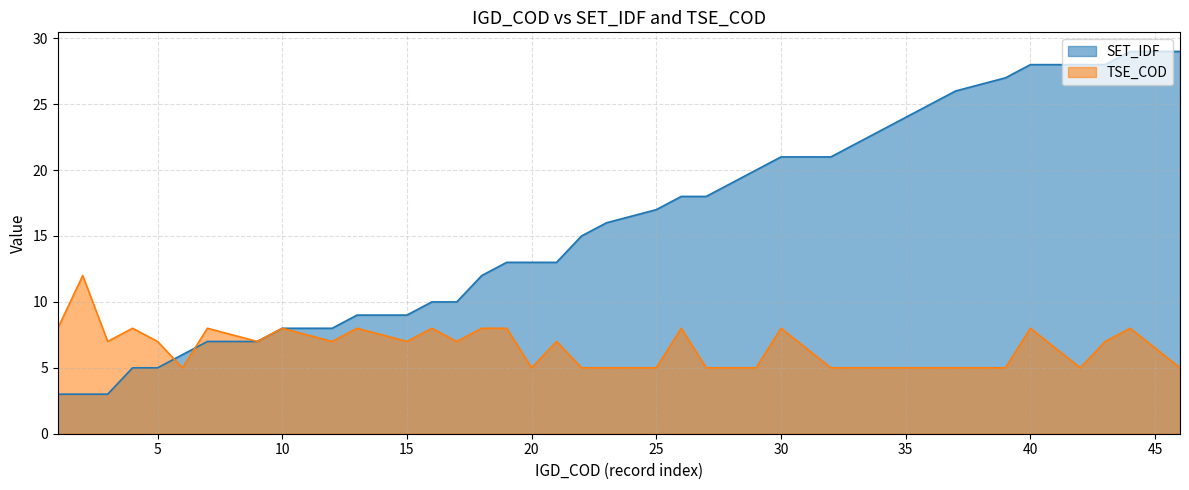

Between 16 and 43, which is larger?

43